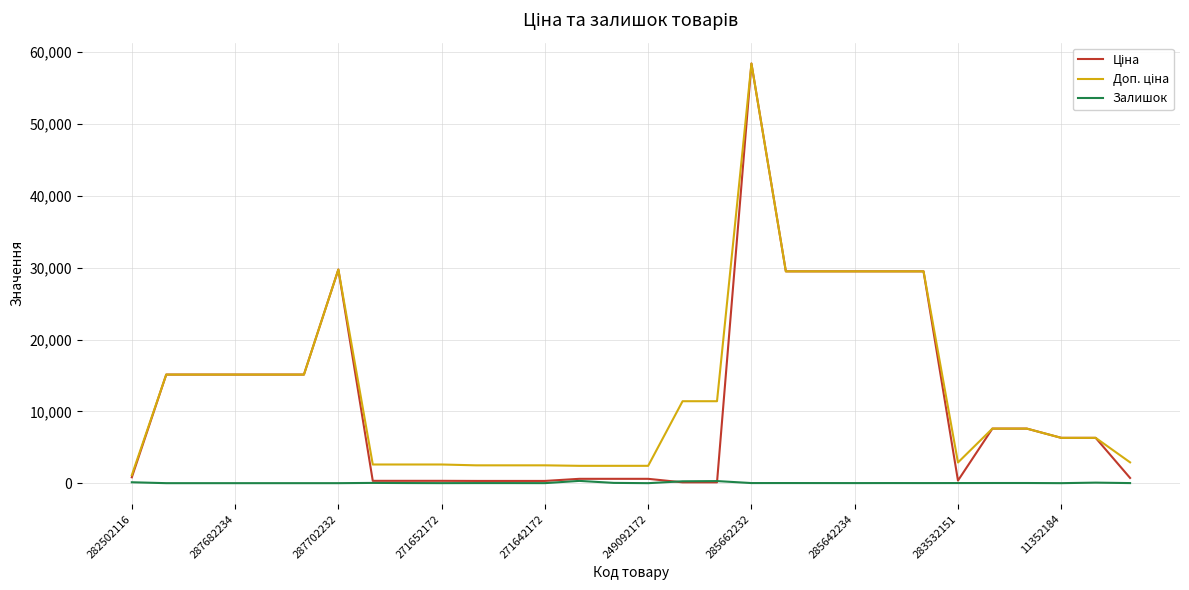

What is the maximum value shown in the chart?

58426.5